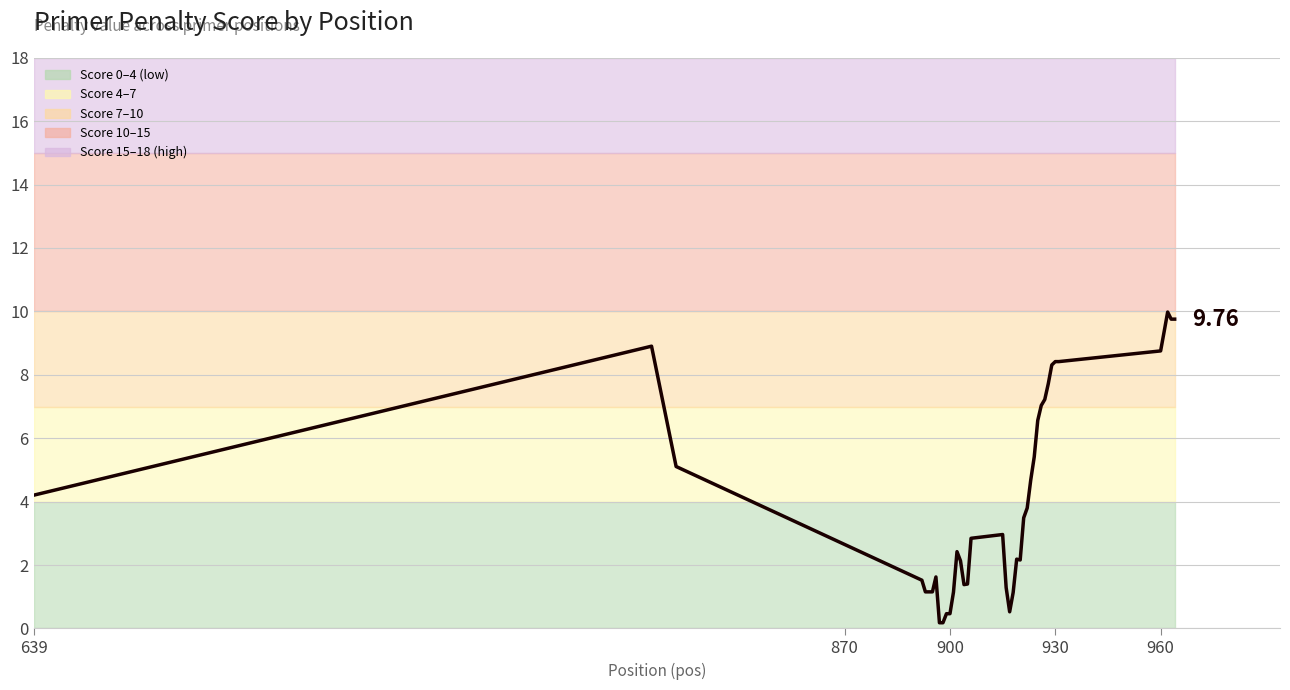

Reading left to right, extract all data points from this chart.

4.2	8.9	5.1	1.5	1.2	1.2	1.2	1.6	0.2	0.2	0.5	0.5	1.1	2.4	2.1	1.4	1.4	2.8	3.0	1.3	0.5	1.1	2.2	2.2	3.5	3.8	4.7	5.4	6.6	7.0	7.2	7.7	8.3	8.4	8.4	8.8	9.4	10.0	9.8	9.8